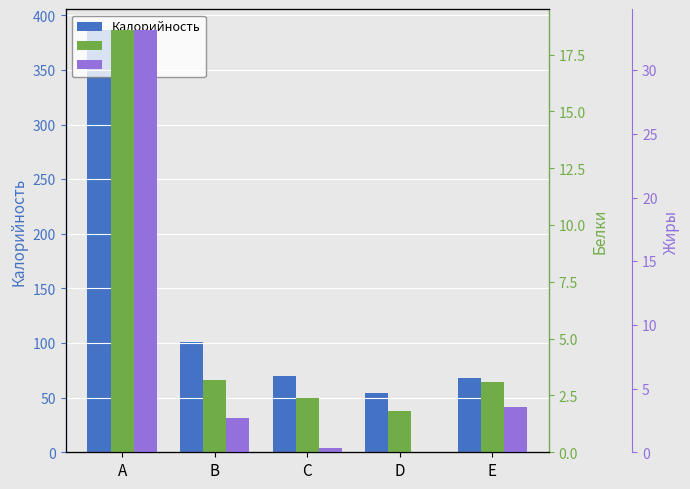

What is the spread (max minus min) of values at D?

54.0